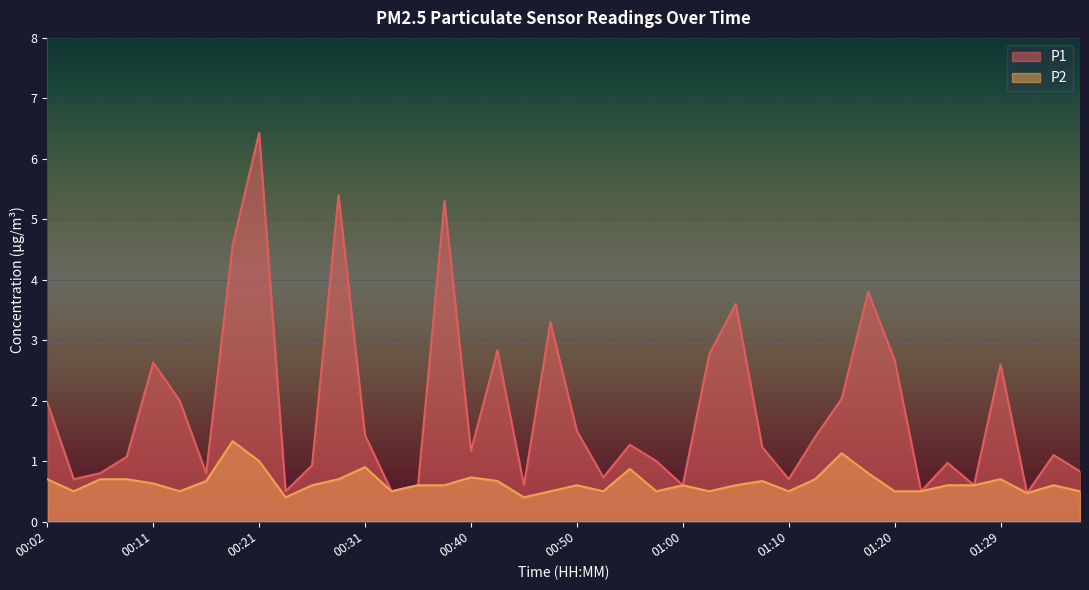

What is the minimum value shown in the chart?

0.4